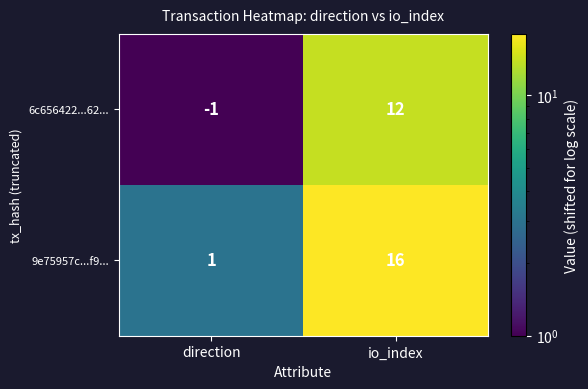

Which series has the widest spread of values?

9e75957c...f9...